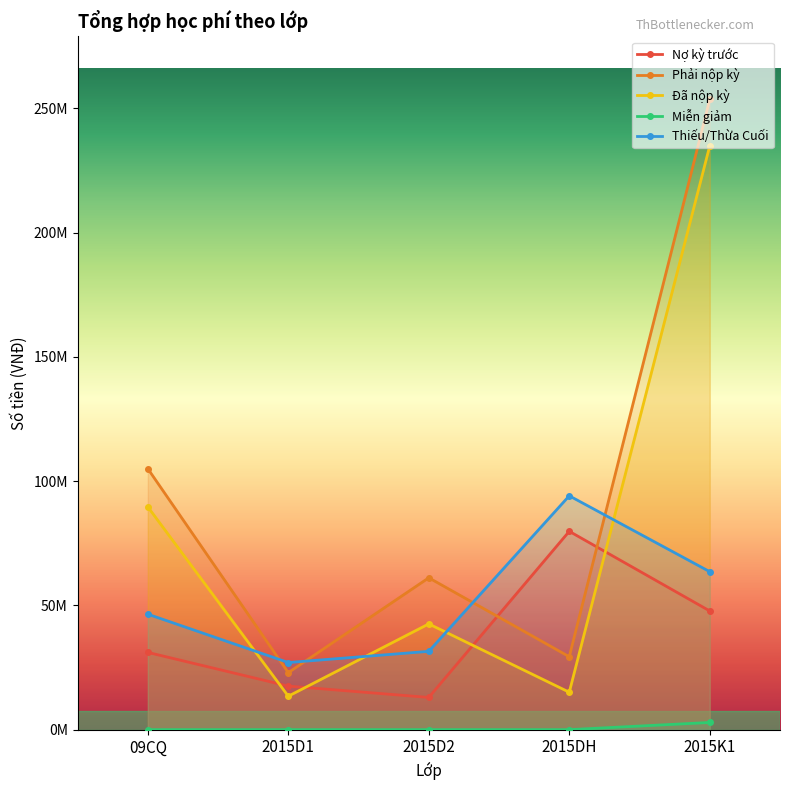

True or false: Đã nộp kỳ and Nợ kỳ trước cross at least once.

True